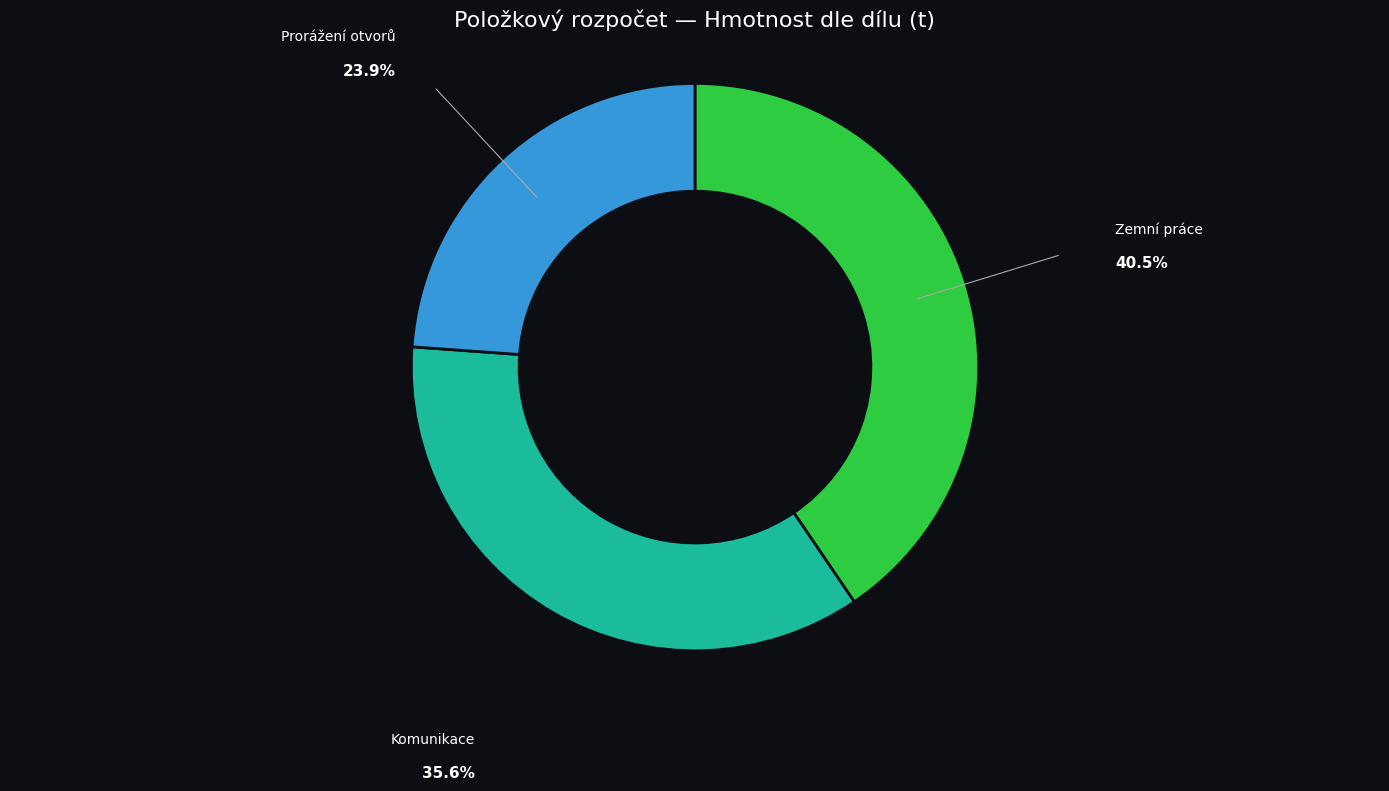

Is Prorážení otvorů the majority of the pie?

No